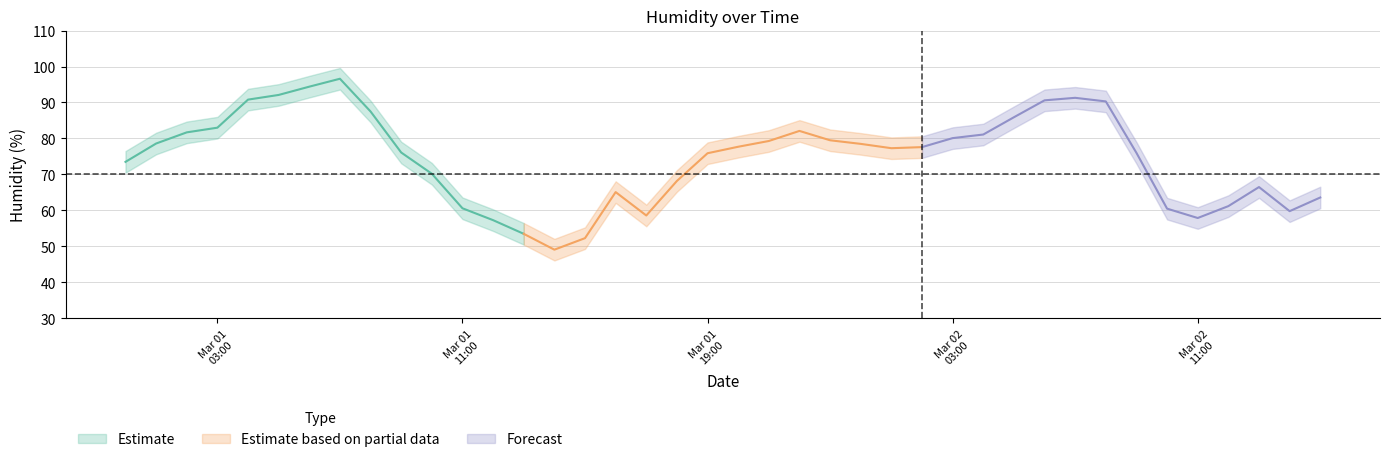

Reading right to left, what are all the values shown in this chart?

min_humid: 60.6	56.8	63.5	58.2	54.9	57.5	73.0	87.3	88.3	87.6	82.9	78.1	77.1	74.6	74.3	75.5	76.5	79.1	76.3	74.7	72.9	65.2	55.6	62.1	49.3	46.1	50.5	54.3	57.6	67.2	73.1	84.5	93.6	91.4	89.1	87.8	80.0	78.7	75.6	70.5
mean_humid: 63.6	59.8	66.5	61.2	57.9	60.5	76.0	90.3	91.3	90.6	85.9	81.1	80.1	77.6	77.3	78.5	79.5	82.1	79.3	77.7	75.9	68.2	58.6	65.1	52.3	49.1	53.5	57.3	60.6	70.2	76.1	87.5	96.6	94.4	92.1	90.8	83.0	81.7	78.6	73.5
max_humid: 66.6	62.8	69.5	64.2	60.9	63.5	79.0	93.3	94.3	93.6	88.9	84.1	83.1	80.6	80.3	81.5	82.5	85.1	82.3	80.7	78.9	71.2	61.6	68.1	55.3	52.1	56.5	60.3	63.6	73.2	79.1	90.5	99.6	97.4	95.1	93.8	86.0	84.7	81.6	76.5